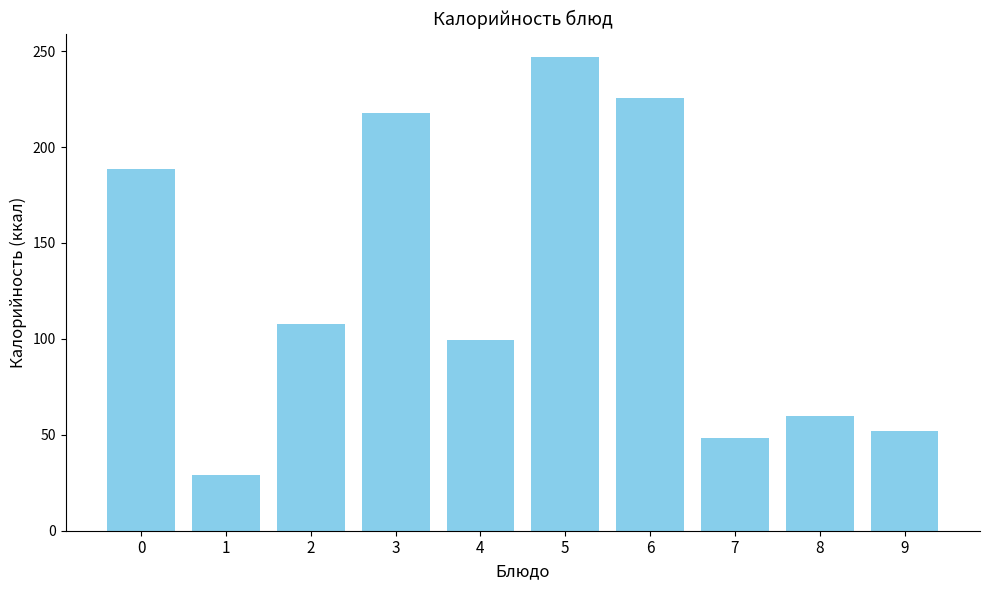

Which has a higher value, 7 or 9?

9